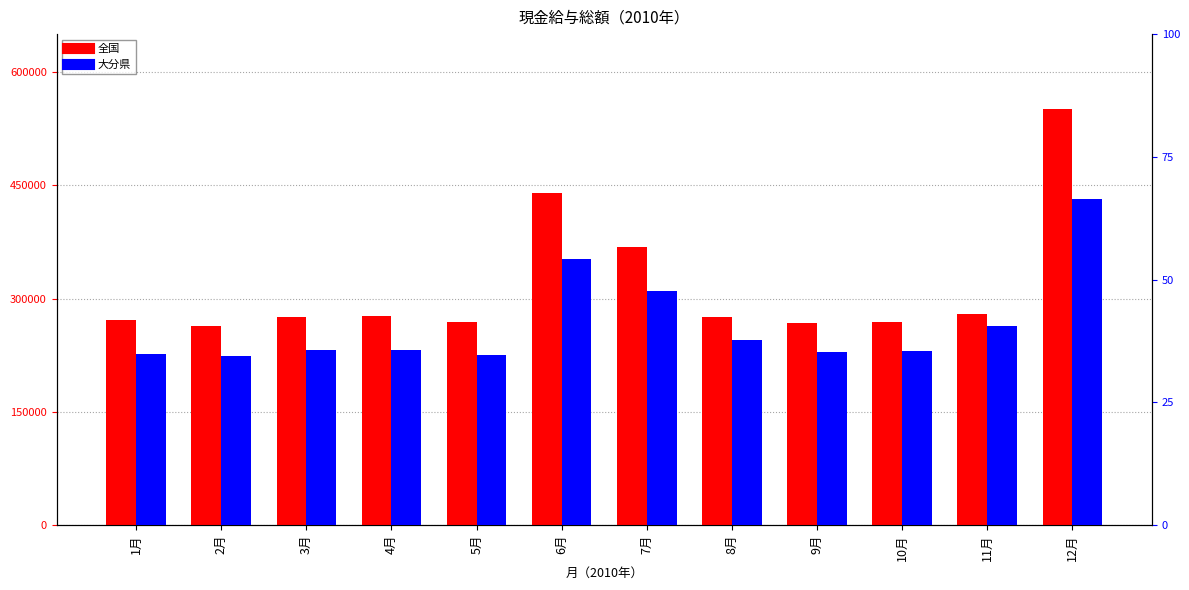

Which category has the highest value across all series?

12月